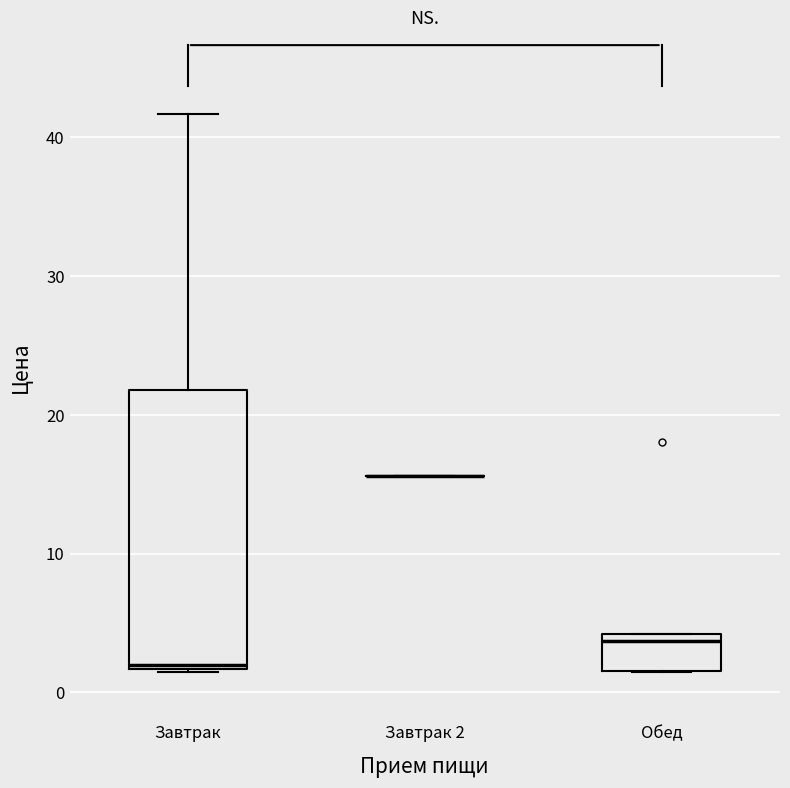

Reading left to right, transcribe this box plot: for each box, give where its median line is, the range the box spans, and where its two whiskers end, as read against the y-axis. The values are not printed on the chart, so give them approximately, as read against the axis.

Завтрак: median 2, box 2 to 22, whiskers 1 to 42
Завтрак 2: box collapsed to a line at 16, whiskers 16 to 16
Обед: median 4 (just below the box's upper edge), box 2 to 4, whiskers 1 to 4